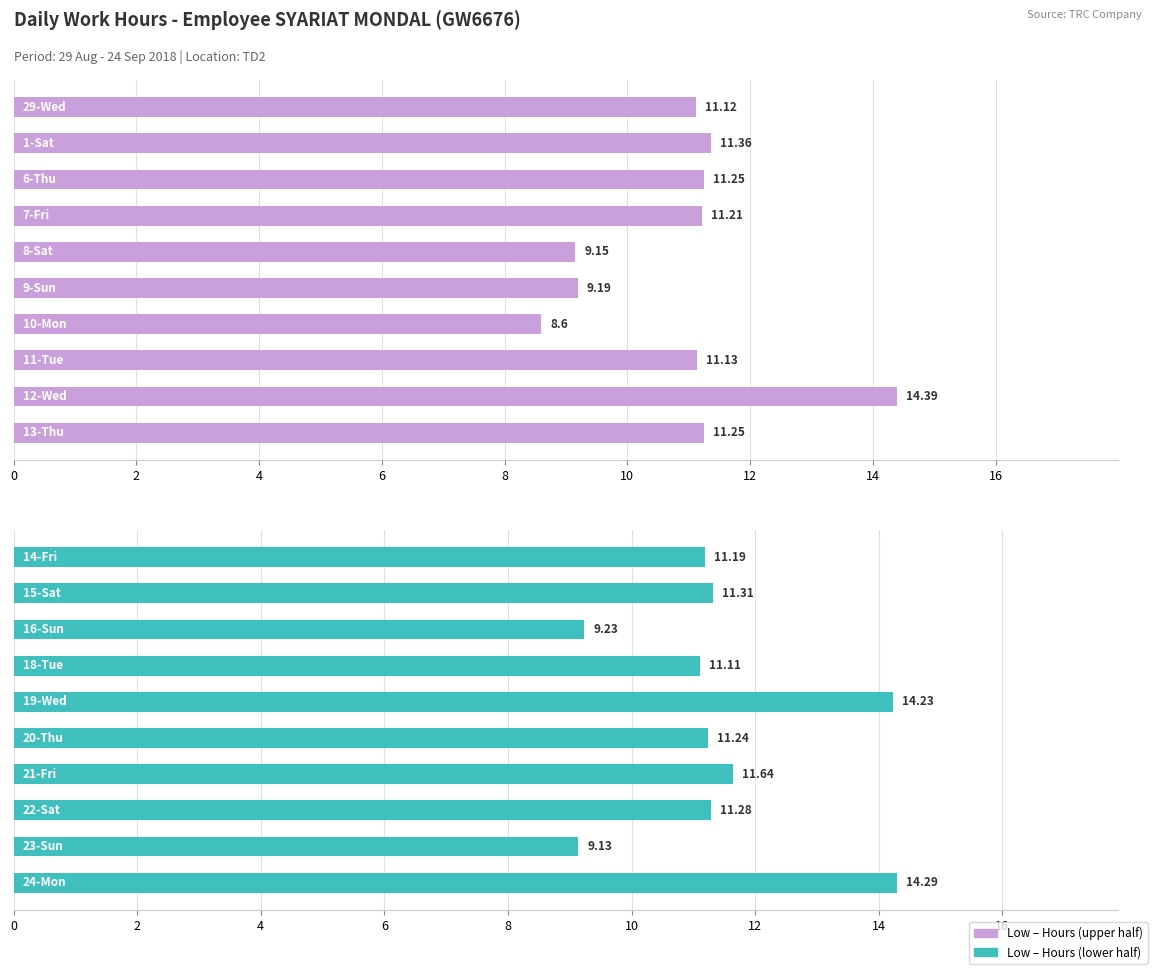

Which has a higher value, 2 or 4?

2